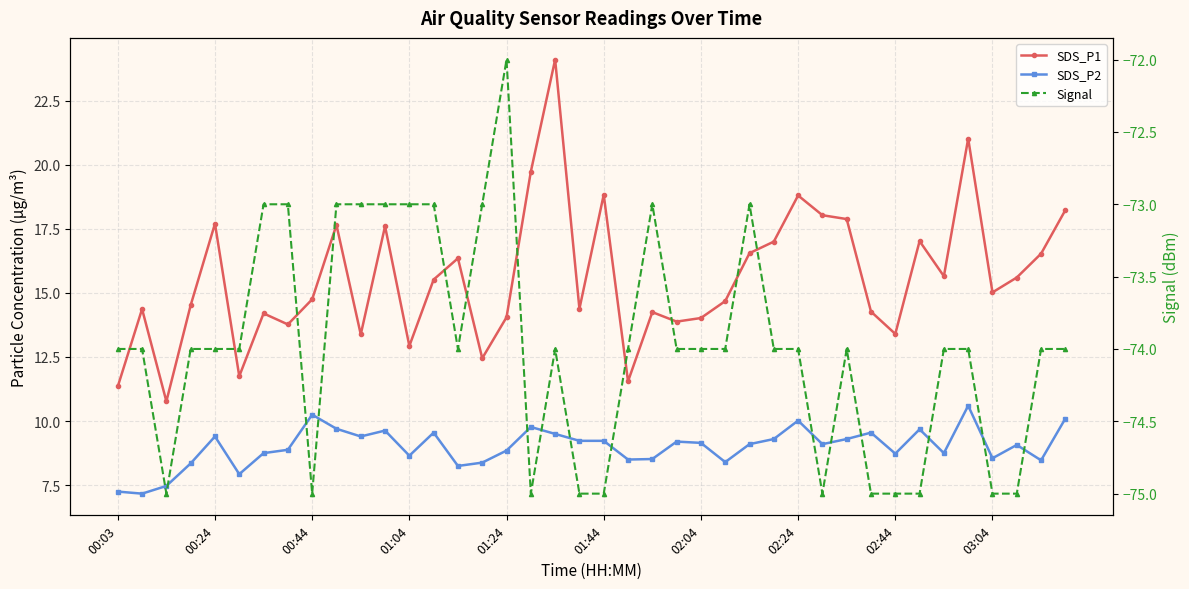

Which series has the largest range (max minus min)?

SDS_P1